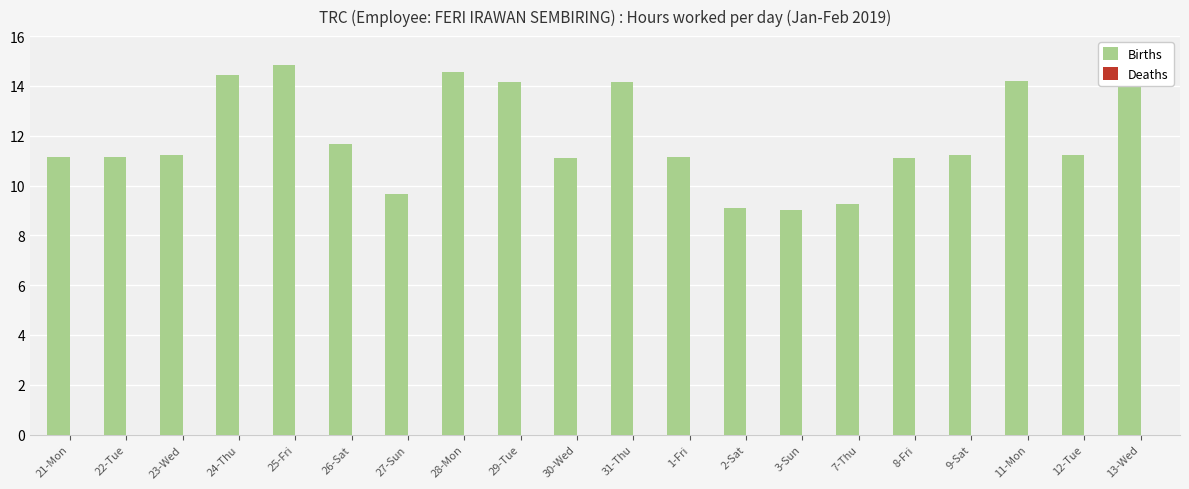

What is the value of the 13th bar from the left?

9.1